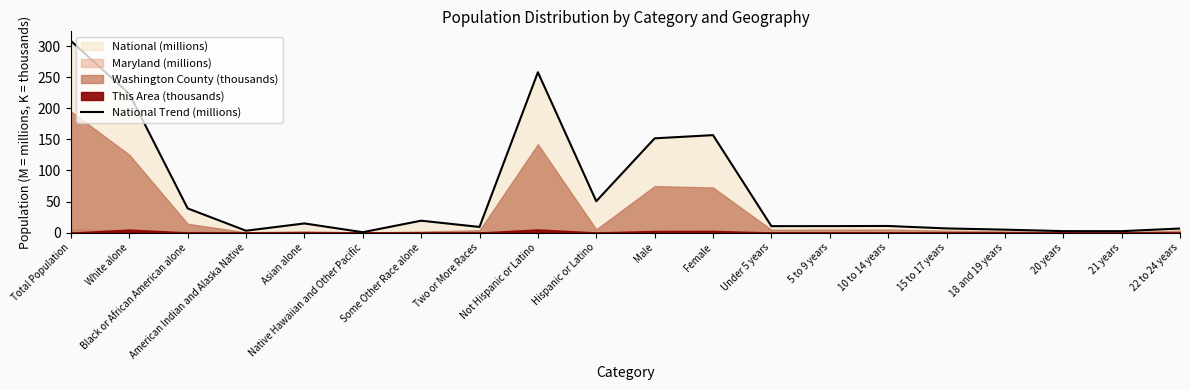

What is the sum of the values at 10 to 14 years and Some Other Race alone?

29.7